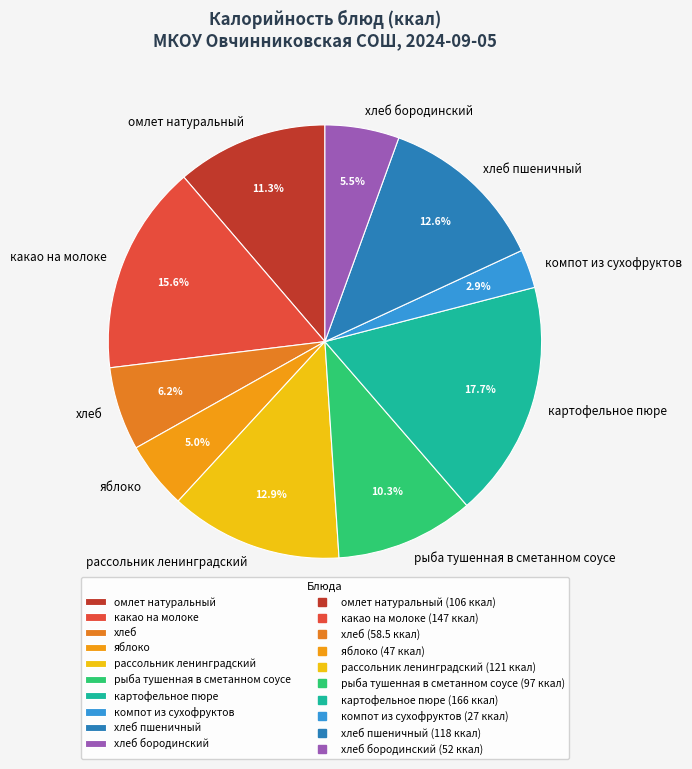

What is the smallest slice in the pie chart?

компот из сухофруктов